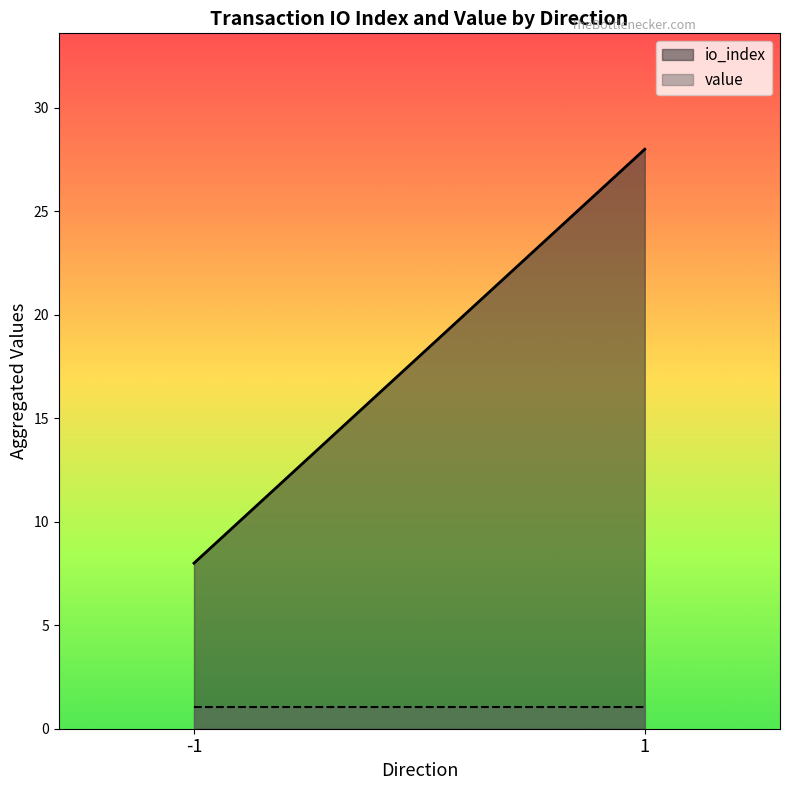

At which category is the sum across all series the highest?

1